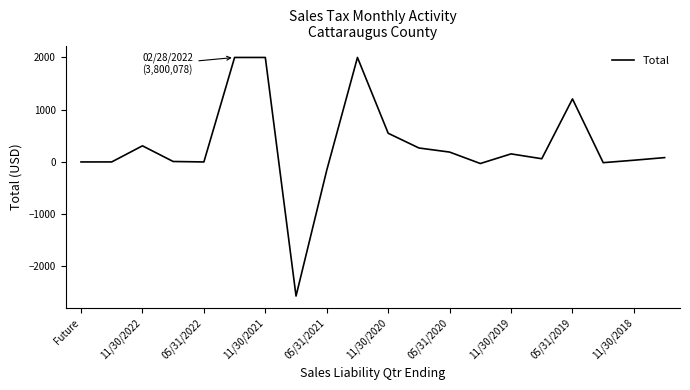

What is the maximum value shown in the chart?

2000.0